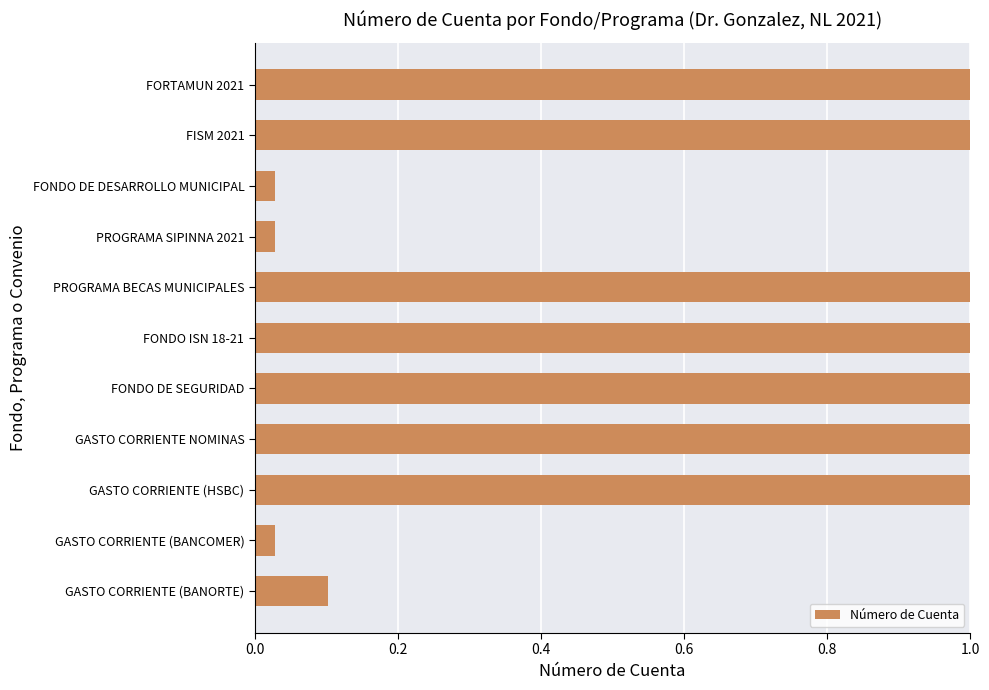

What is the difference between the second highest and second lowest values?

1.0